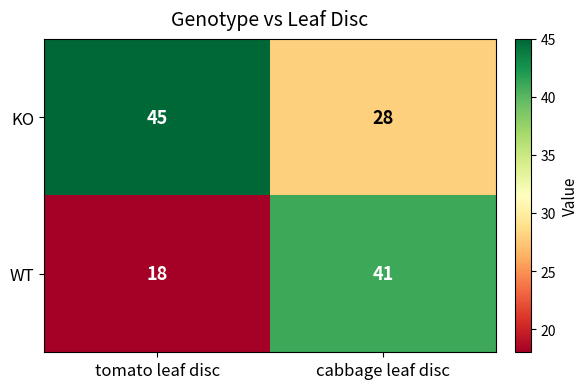

What is the sum of the KO values at cabbage leaf disc and tomato leaf disc?

73